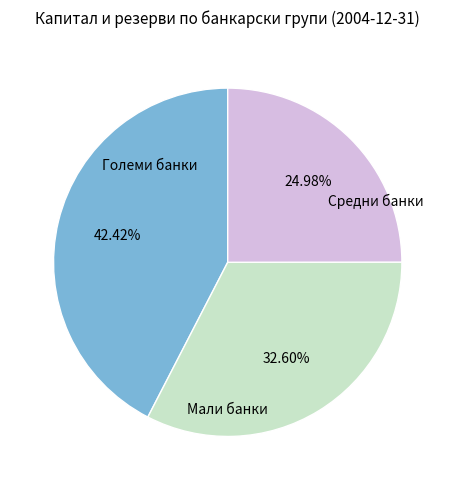

Is there any slice that represents more than half of the pie?

No